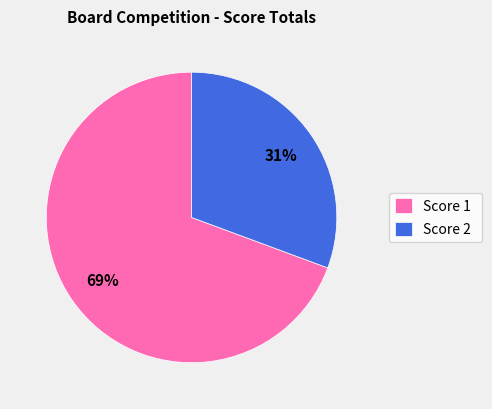

What is the majority slice?

Score 1